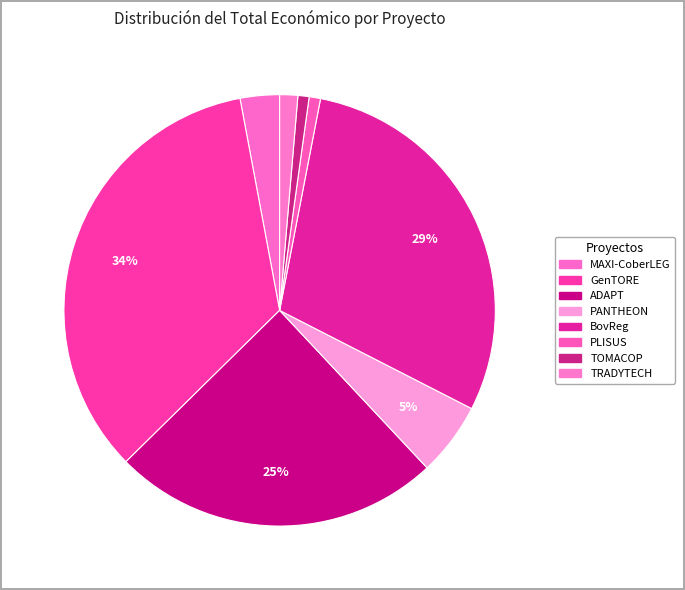

To the nearest percent, what is the average slice percentage?

12%